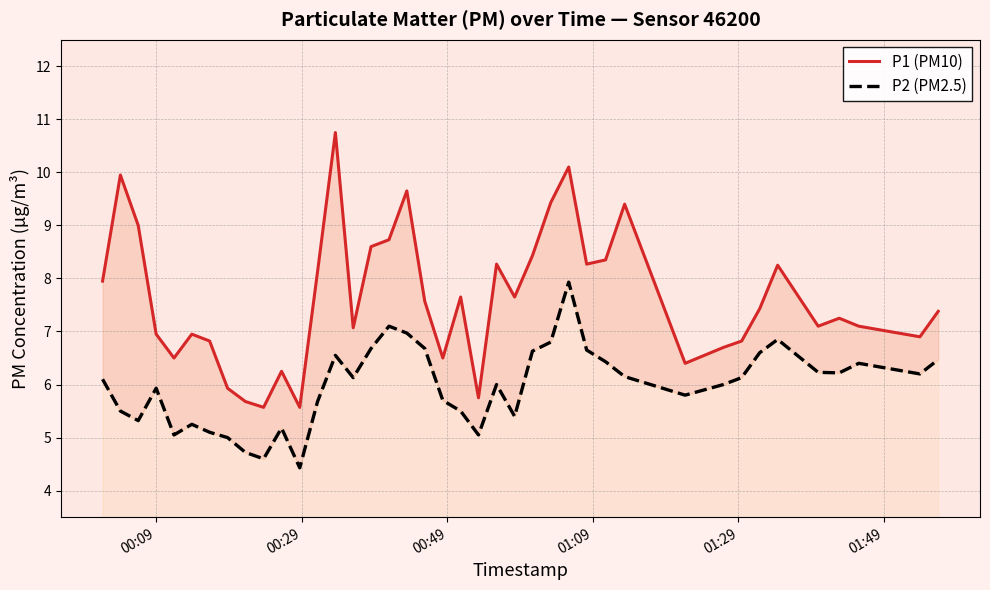

True or false: P1 (PM10) has more than 0 points higher than both neighbors.

True